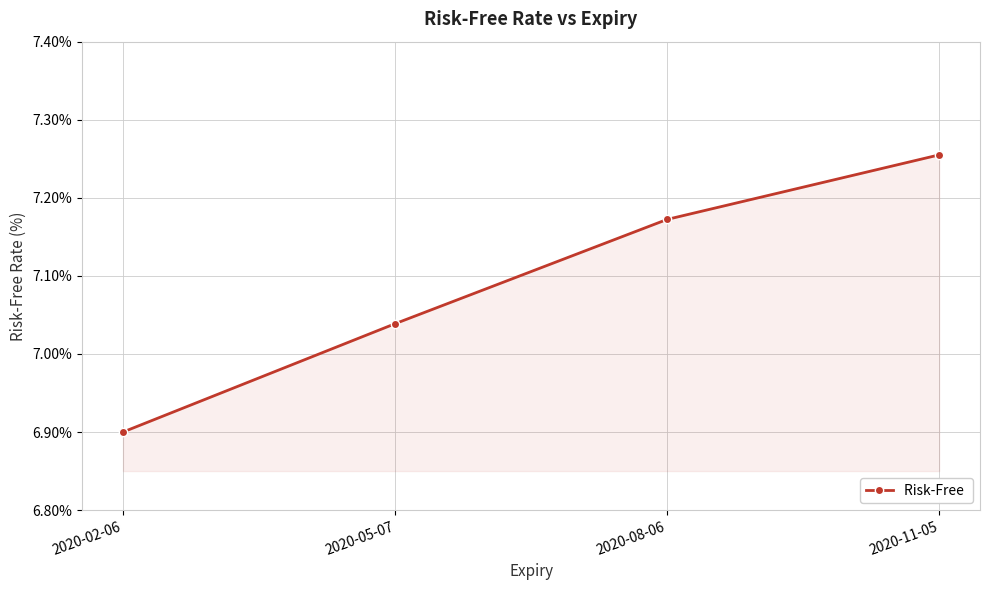

What position from the left is 2020-02-06?

1